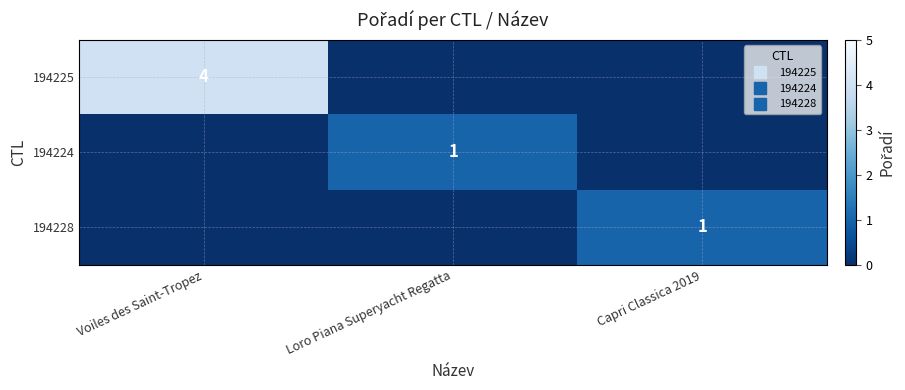

What is the difference between the 194225 values at Voiles des Saint-Tropez and Loro Piana Superyacht Regatta?

4